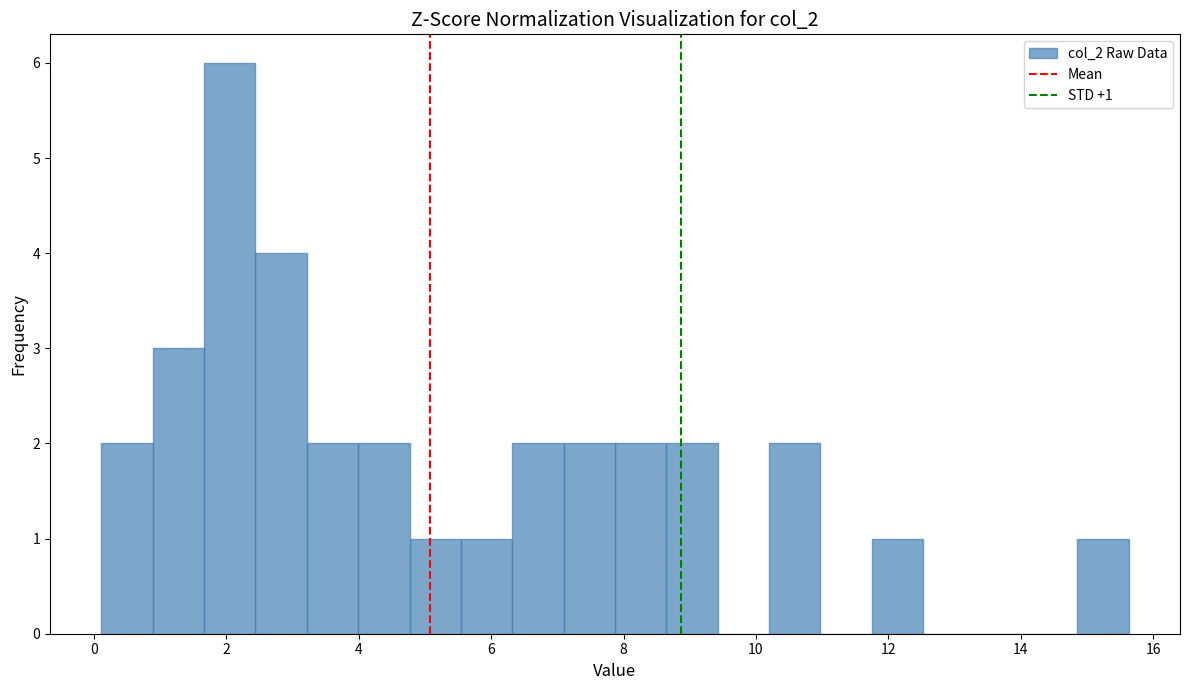

Read against the x-axis, roughly where is the centre of the tallest bar?

2.0